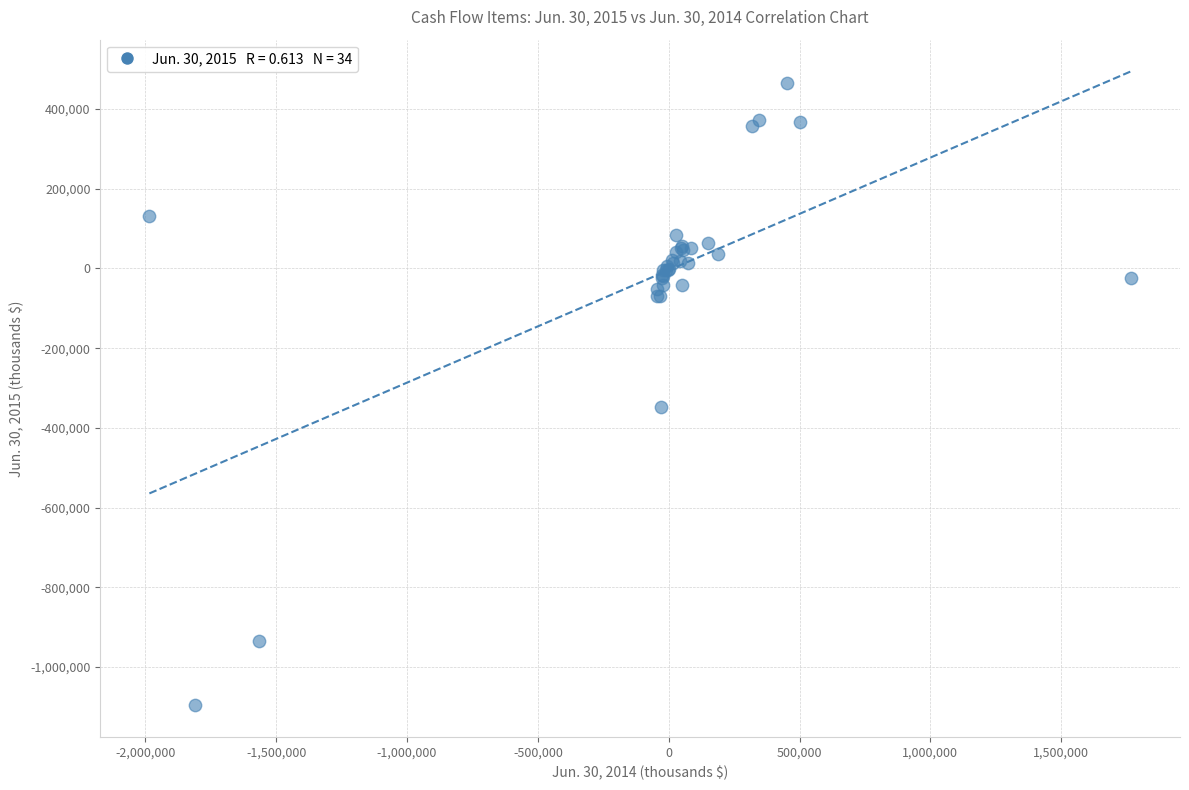

What Y value in the scatter plot is closest to -315632?

-346309